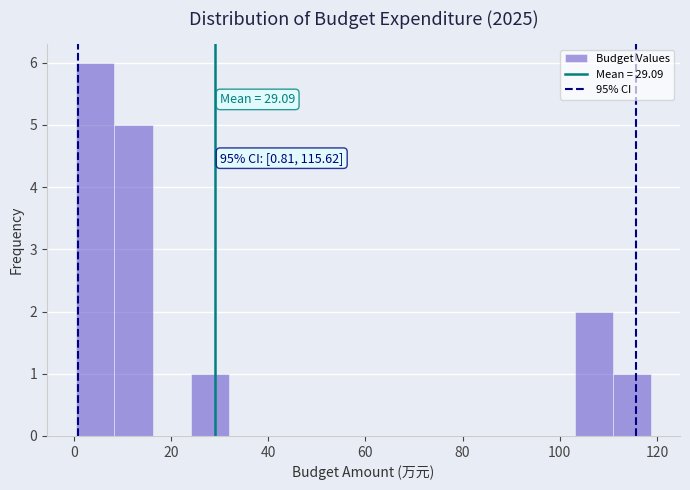

Read against the x-axis, roughly where is the centre of the tallest bar?

4